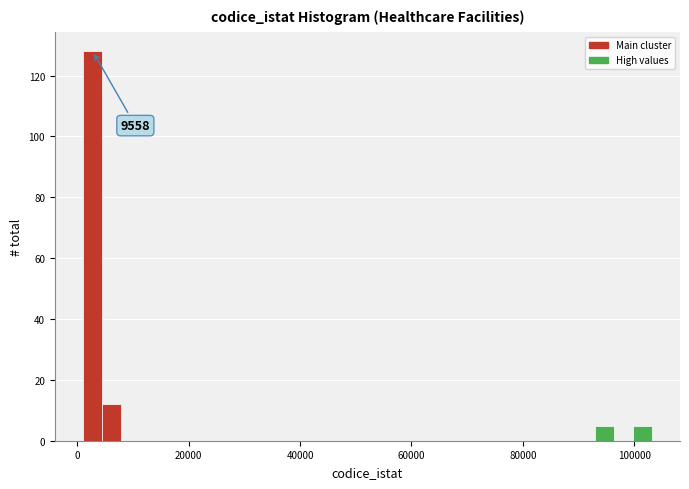

Around what value on the x-axis is the tallest bar? Give the approximate position of its centre, as read against the axis.

2000